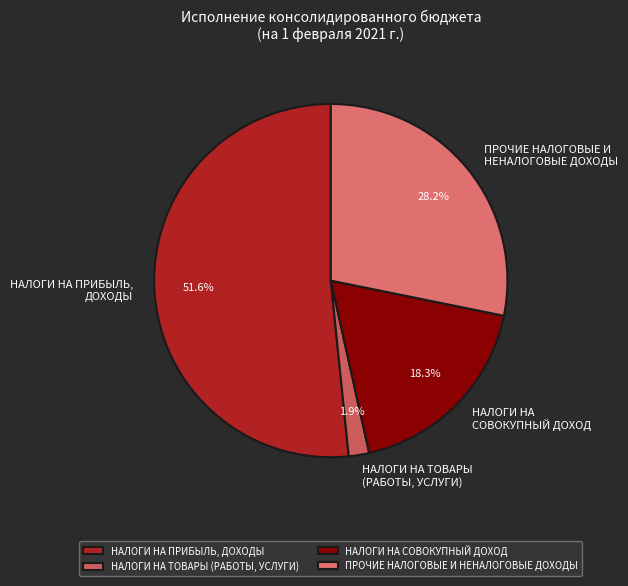

Which has a higher value, НАЛОГИ НА ТОВАРЫ (РАБОТЫ, УСЛУГИ) or ПРОЧИЕ НАЛОГОВЫЕ И НЕНАЛОГОВЫЕ ДОХОДЫ?

ПРОЧИЕ НАЛОГОВЫЕ И НЕНАЛОГОВЫЕ ДОХОДЫ